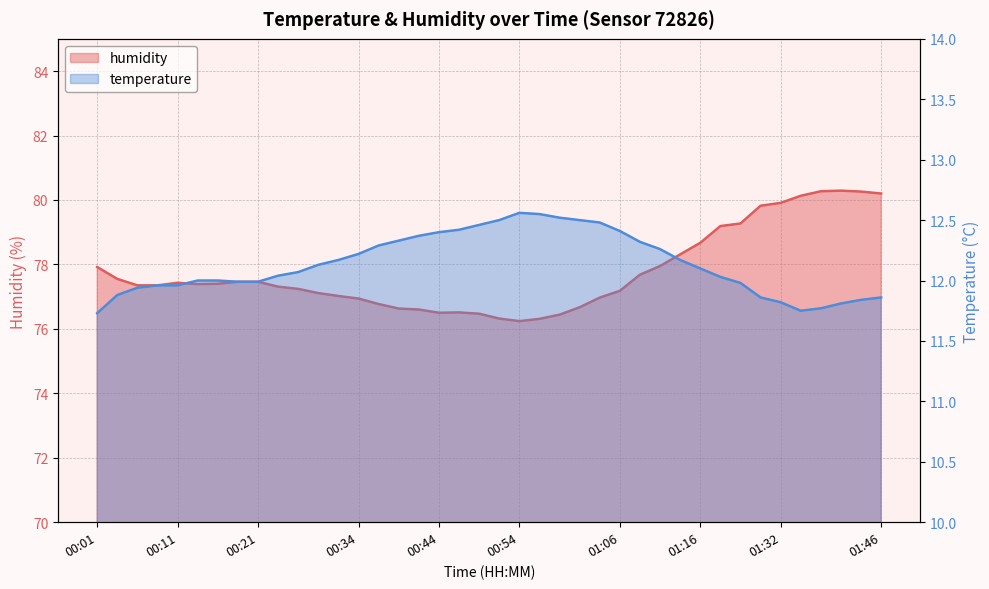

True or false: temperature has more than 2 interior local peaks.

False